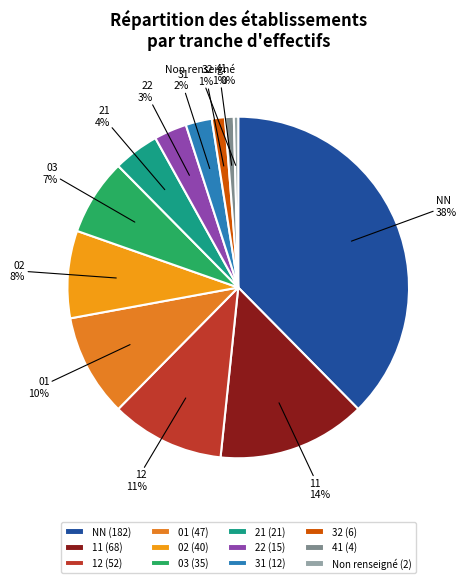

Combined, do 31 and 32 account for over 50%?

No